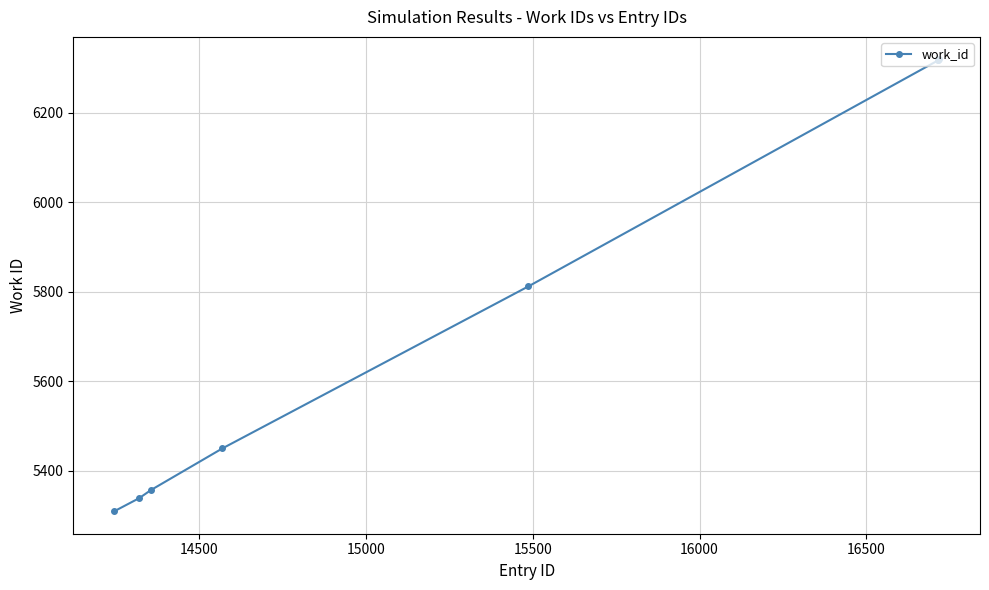

What is the minimum value shown in the chart?

5310